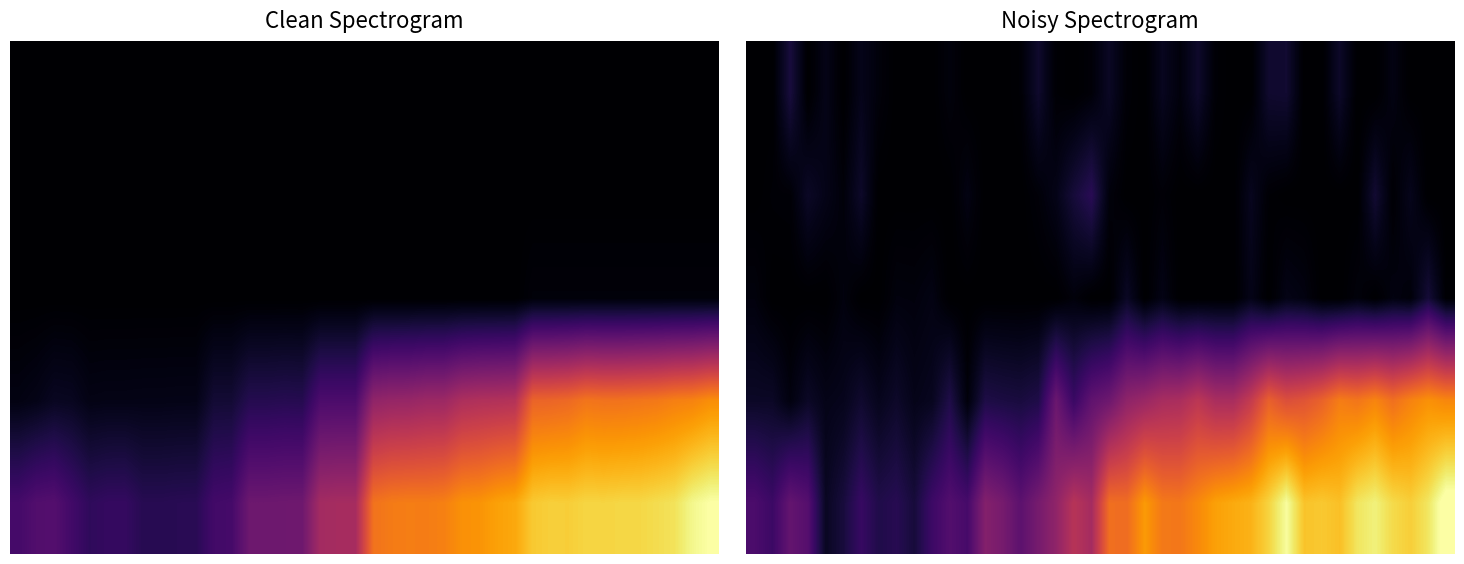

Count the number of data series in this chart.

5